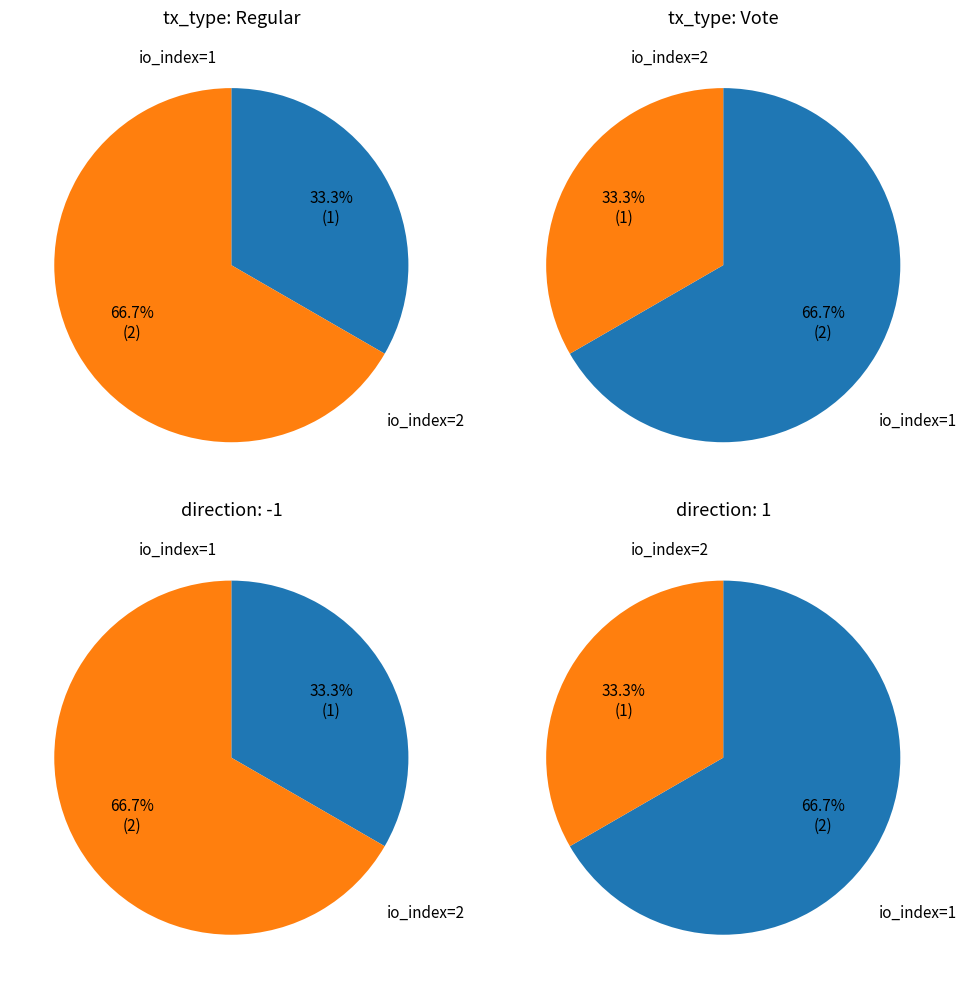

At io_index=1 (Regular), list the series in order from smallest to largest.

Regular, Vote